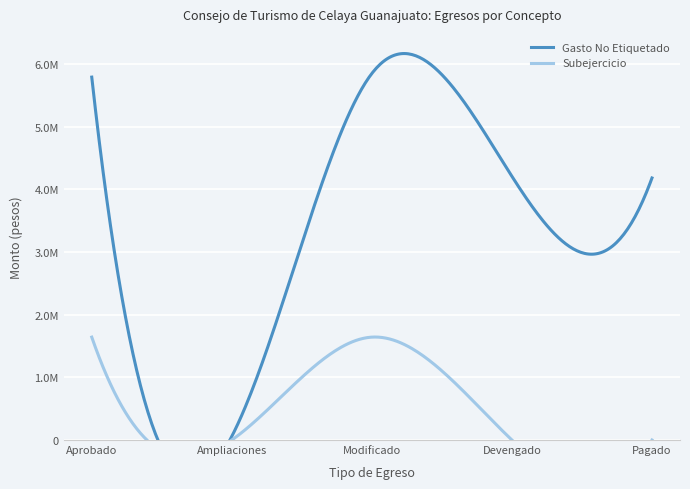

Between Aprobado and Ampliaciones, which series saw the biggest shift?

Gasto No Etiquetado